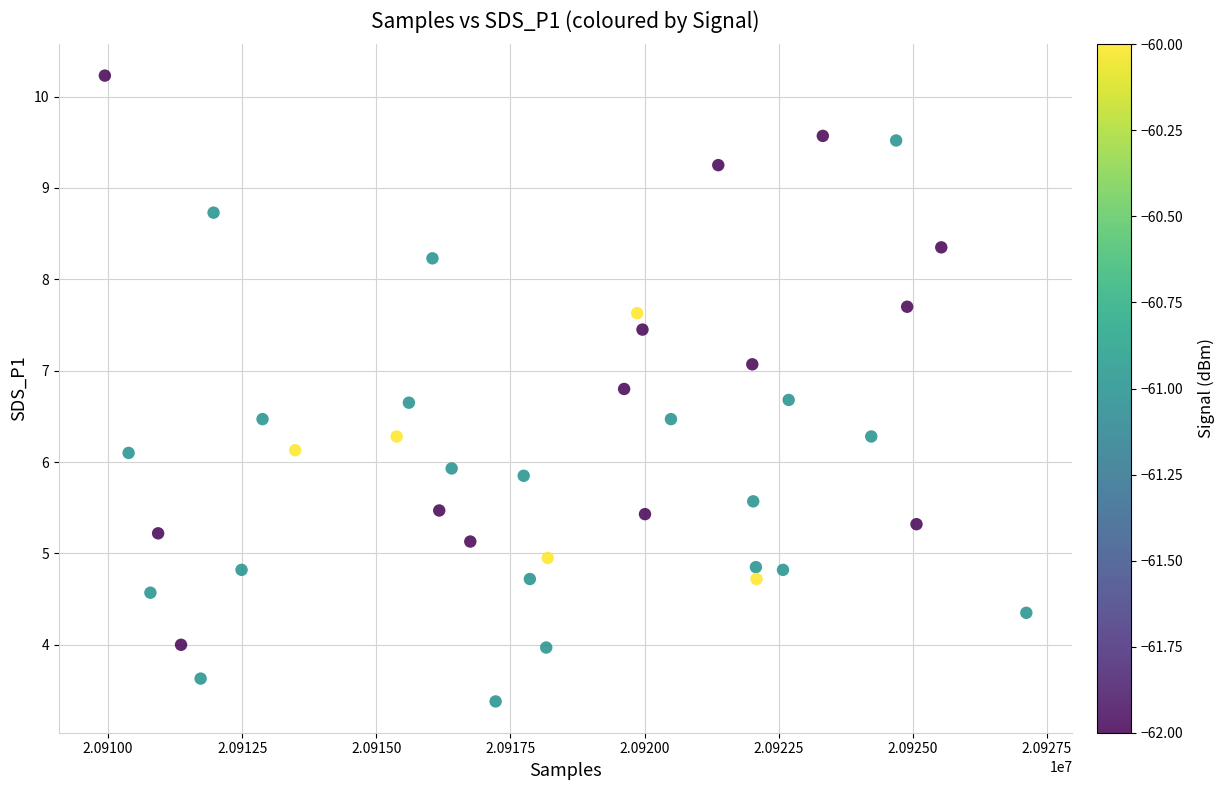

What is the range of X values (max minus min)?

17174.0